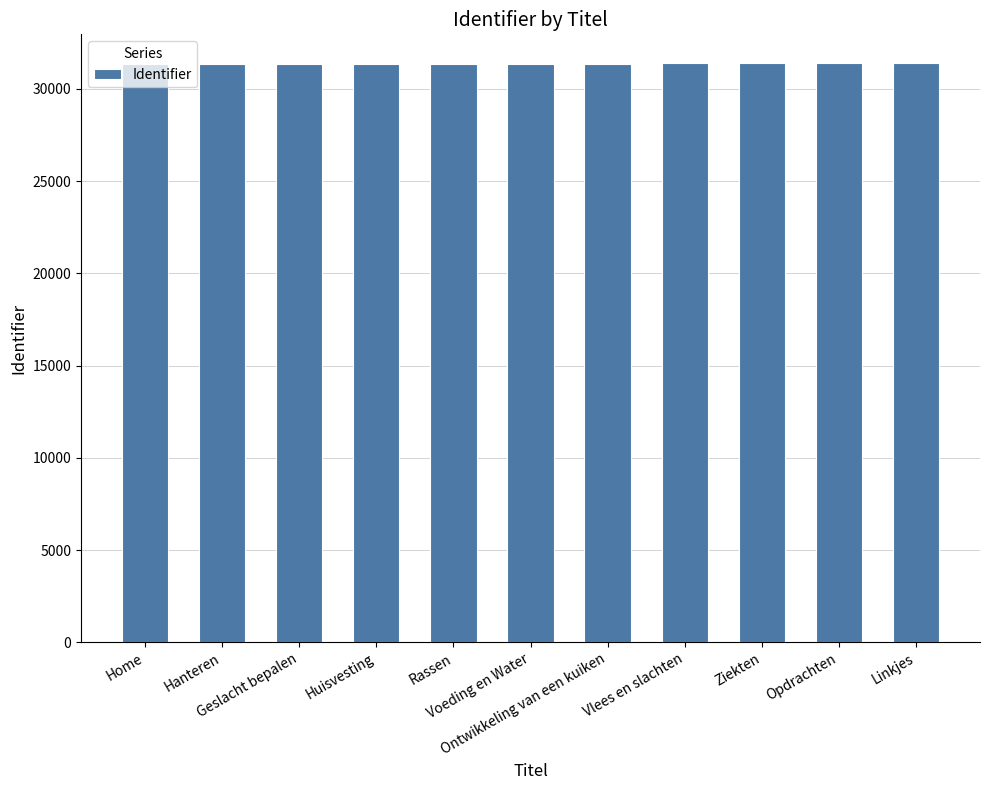

What is the smallest value displayed?

31349